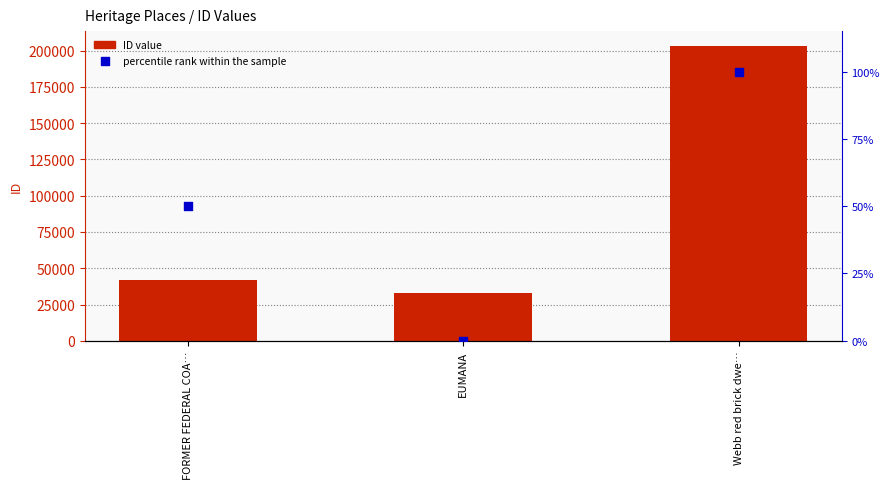

What is the total value across all series at FORMER FEDERAL COA…?

41657